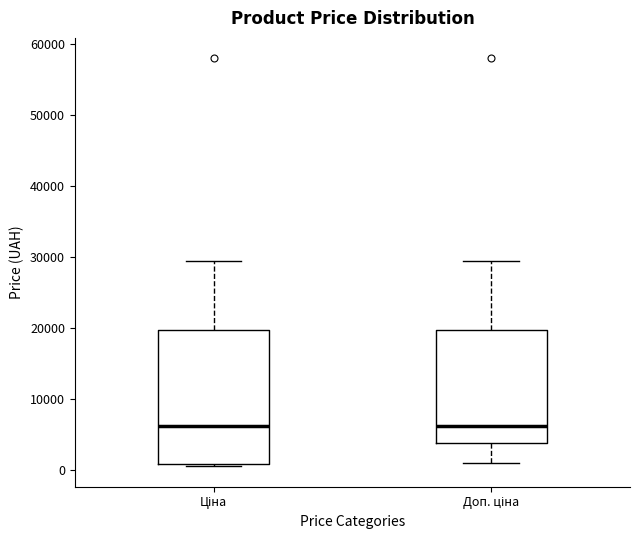

Reading left to right, transcribe this box plot: for each box, give where its median line is, the range the box spans, and where its two whiskers end, as read against the y-axis. The values are not printed on the chart, so give them approximately, as read against the axis.

Ціна: median 6000, box 1000 to 20000, whiskers 1000 (just below the box's lower edge) to 30000
Доп. ціна: median 6000, box 4000 to 20000, whiskers 1000 to 30000